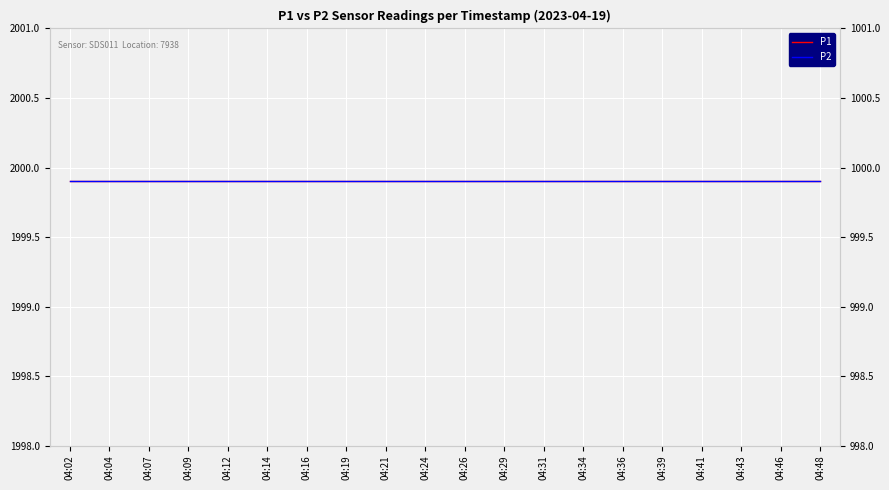

Between 04:16 and 04:12, which is larger?

04:16